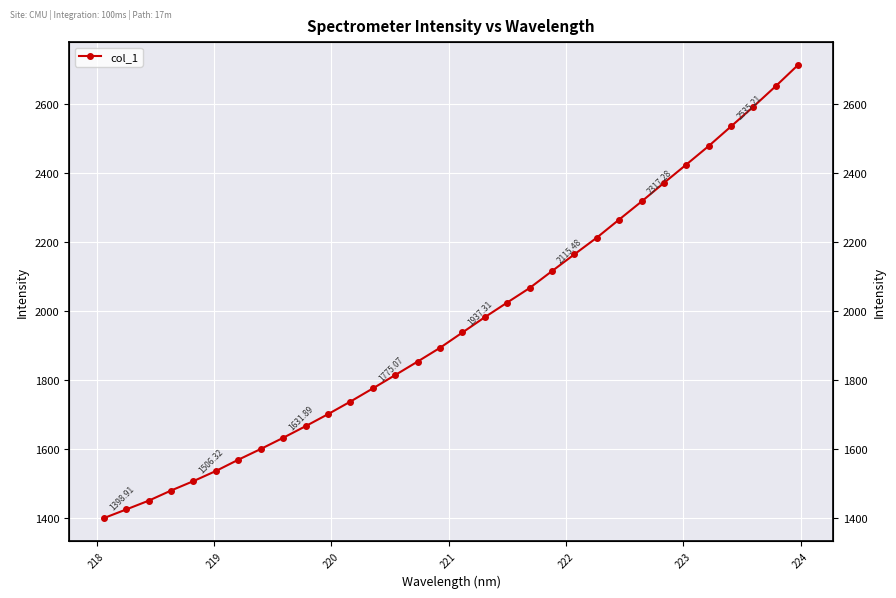

How many categories are shown in the chart?

32